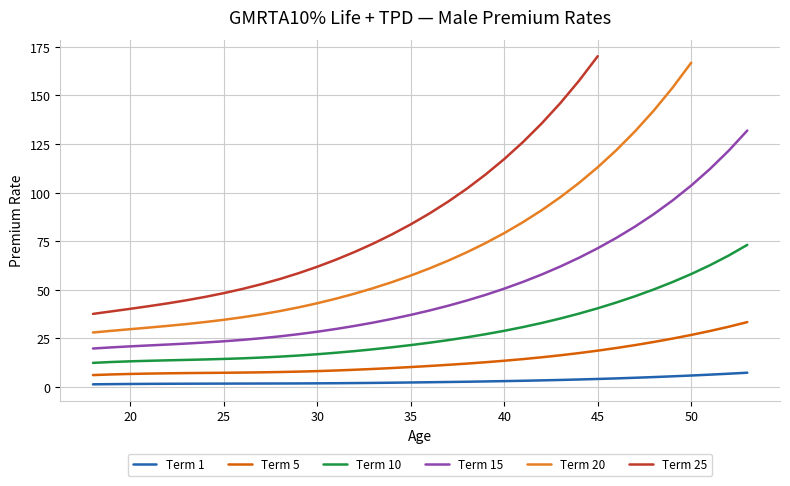

What are all the series names shown in the legend?

Term 1, Term 5, Term 10, Term 15, Term 20, Term 25